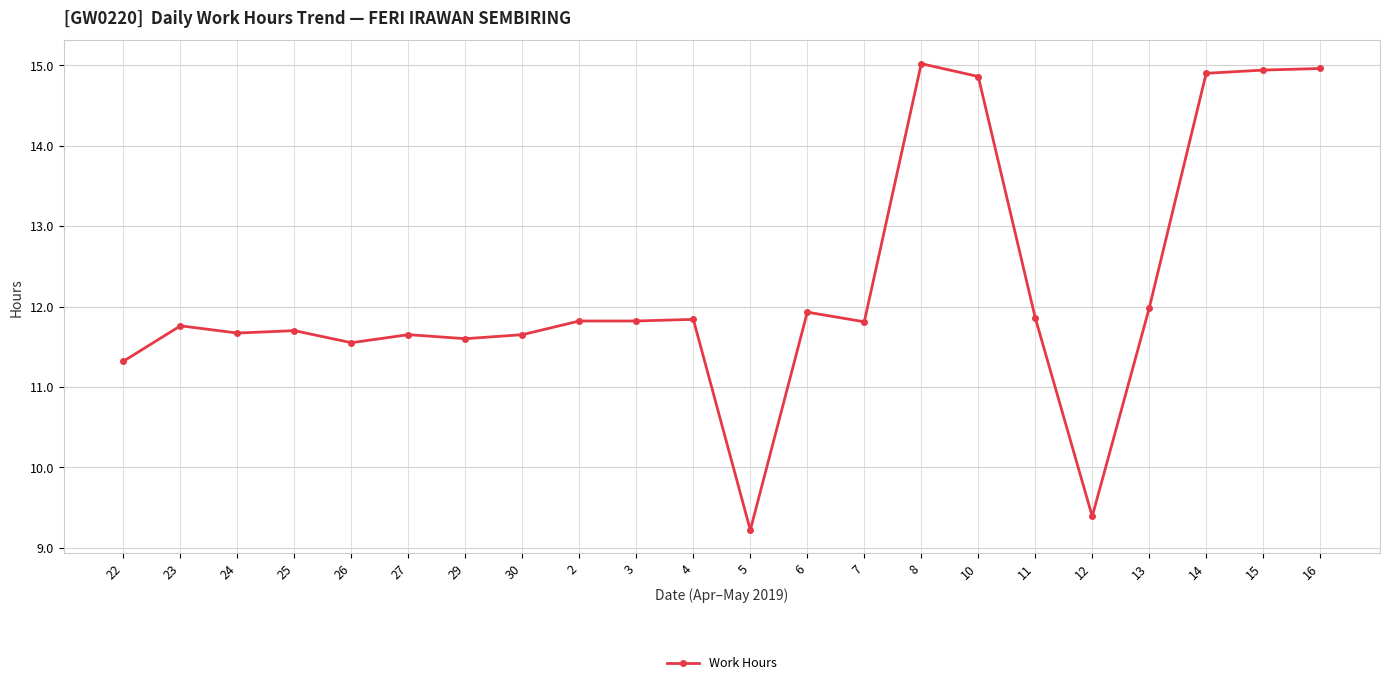

True or false: there are more than 1 points higher than both neighbors.

True